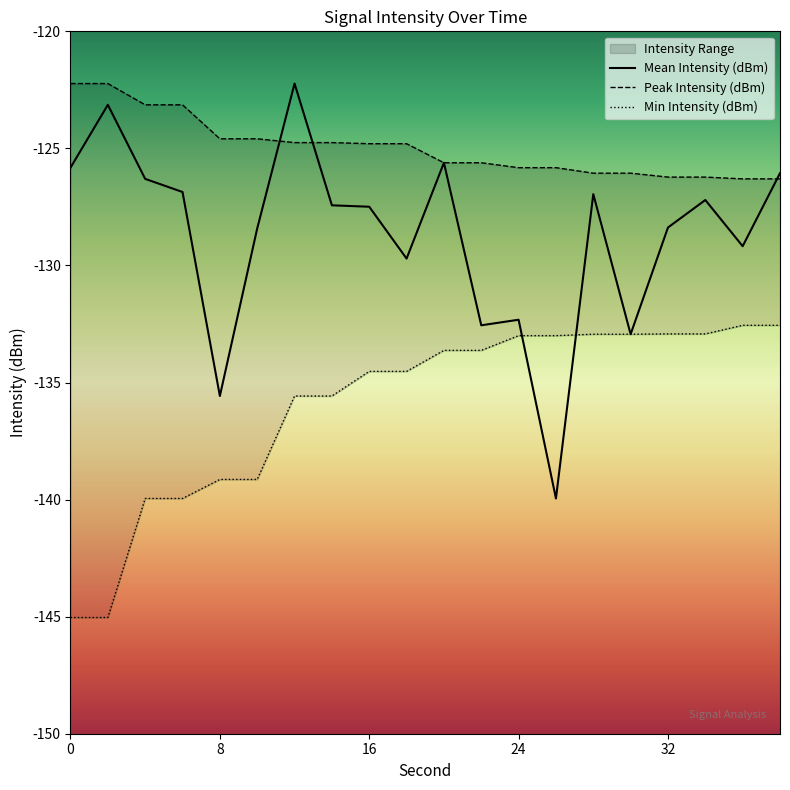

The Min Intensity (dBm) series shows -134.5 at 18. True or false?

True